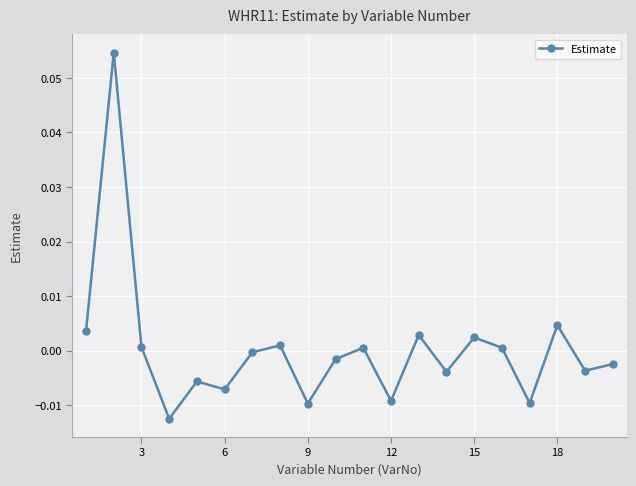

Count the number of values greater than 0.

9